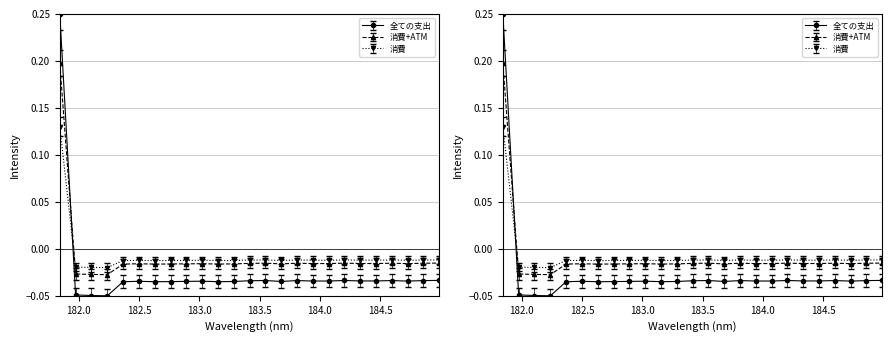

What position from the left is 182.498667305?

6